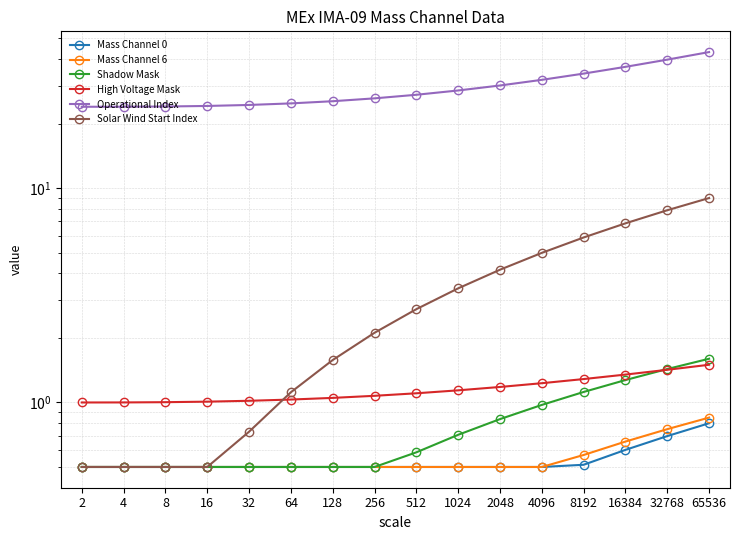

Reading right to left, list all the values displayed in this chart.

Mass Channel 0: 65536=0.8	32768=0.7	16384=0.6	8192=0.5	4096=0.5	2048=0.5	1024=0.5	512=0.5	256=0.5	128=0.5	64=0.5	32=0.5	16=0.5	8=0.5	4=0.5	2=0.5
Mass Channel 6: 65536=0.8	32768=0.8	16384=0.7	8192=0.6	4096=0.5	2048=0.5	1024=0.5	512=0.5	256=0.5	128=0.5	64=0.5	32=0.5	16=0.5	8=0.5	4=0.5	2=0.5
Shadow Mask: 65536=1.6	32768=1.4	16384=1.3	8192=1.1	4096=1.0	2048=0.8	1024=0.7	512=0.6	256=0.5	128=0.5	64=0.5	32=0.5	16=0.5	8=0.5	4=0.5	2=0.5
High Voltage Mask: 65536=1.5	32768=1.4	16384=1.3	8192=1.3	4096=1.2	2048=1.2	1024=1.1	512=1.1	256=1.1	128=1.1	64=1.0	32=1.0	16=1.0	8=1.0	4=1.0	2=1.0
Operational Index: 65536=43.2	32768=39.8	16384=36.9	8192=34.3	4096=32.1	2048=30.2	1024=28.6	512=27.3	256=26.3	128=25.5	64=24.9	32=24.5	16=24.2	8=24.1	4=24.0	2=24.0
Solar Wind Start Index: 65536=9.0	32768=7.9	16384=6.9	8192=5.9	4096=5.0	2048=4.2	1024=3.4	512=2.7	256=2.1	128=1.6	64=1.1	32=0.7	16=0.5	8=0.5	4=0.5	2=0.5